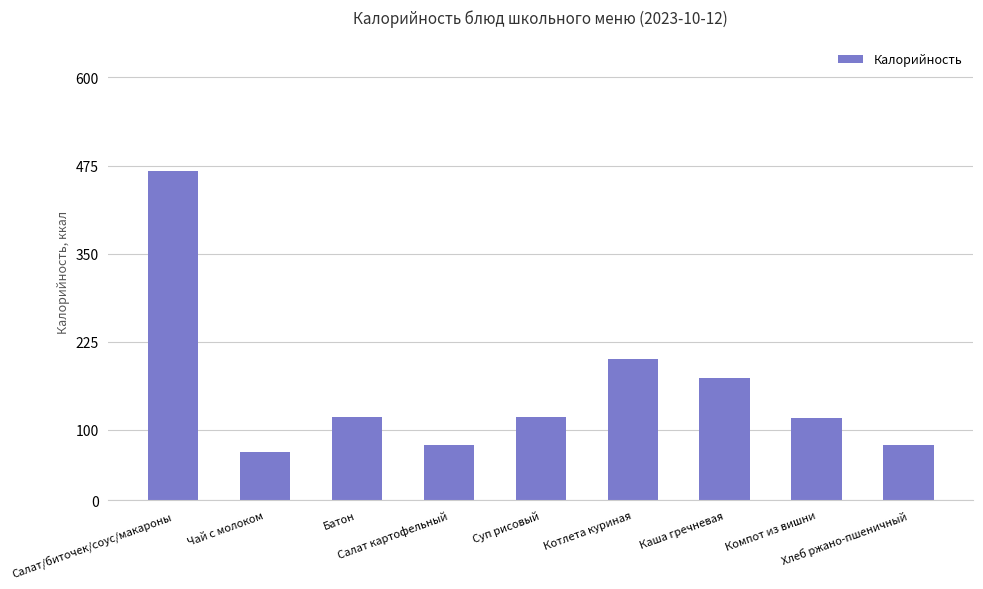

At which label does the data first exceed 118?

Салат/биточек/соус/макароны